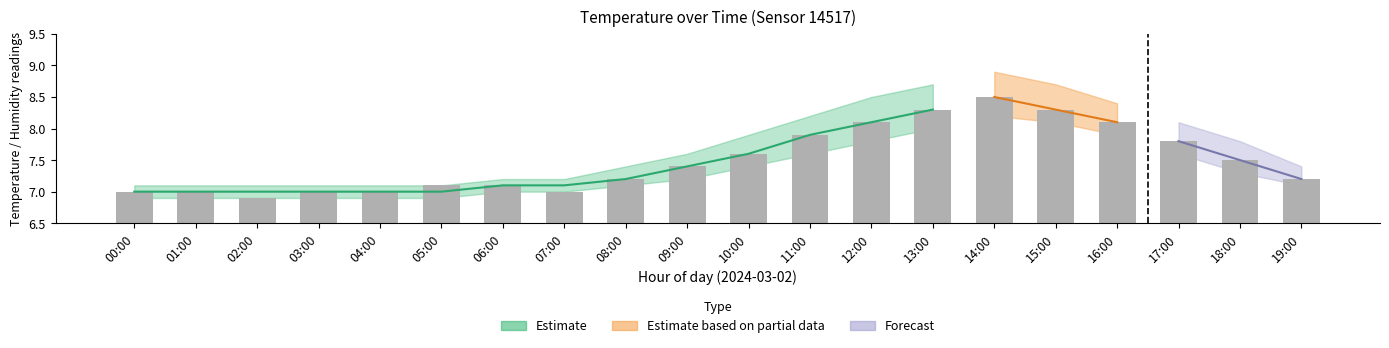

What is the ratio of the value at 18:00 to the value at 15:00?

0.9